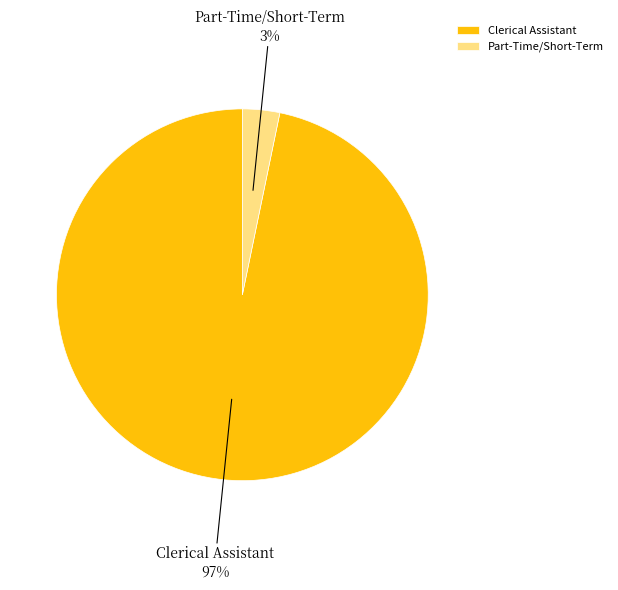

To the nearest percent, what portion does Clerical Assistant represent?

97%